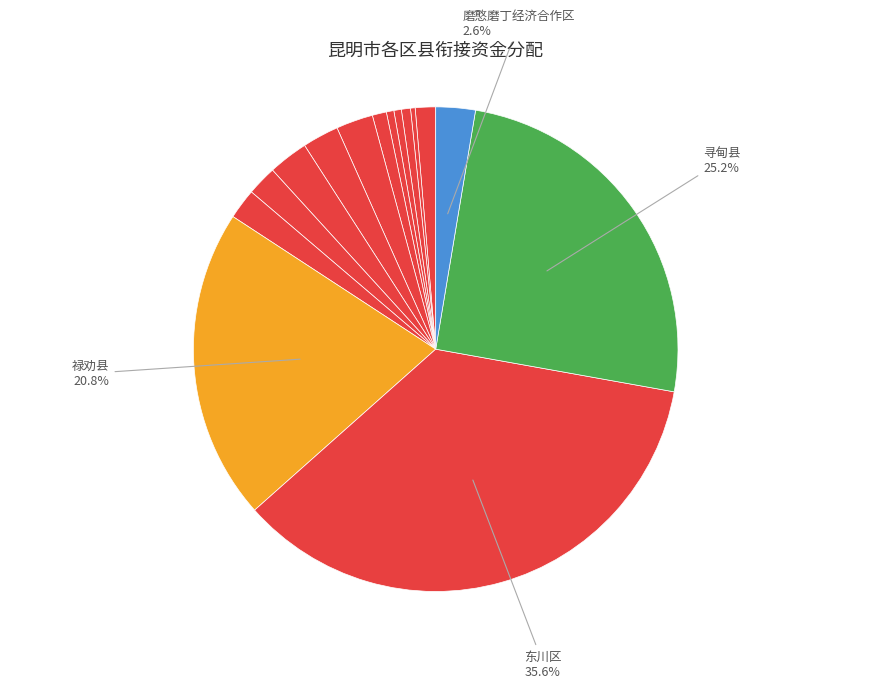

Which slice is the smallest?

五华区